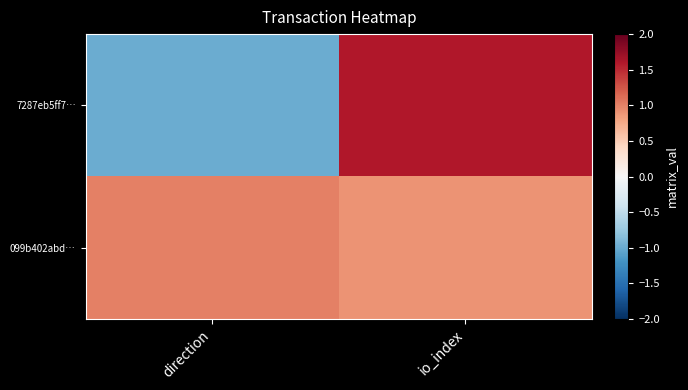

Reading left to right, what are all the values shown in this chart?

7287eb5ff7…: direction=-1.0	io_index=1.6
099b402abd…: direction=1.0	io_index=0.9